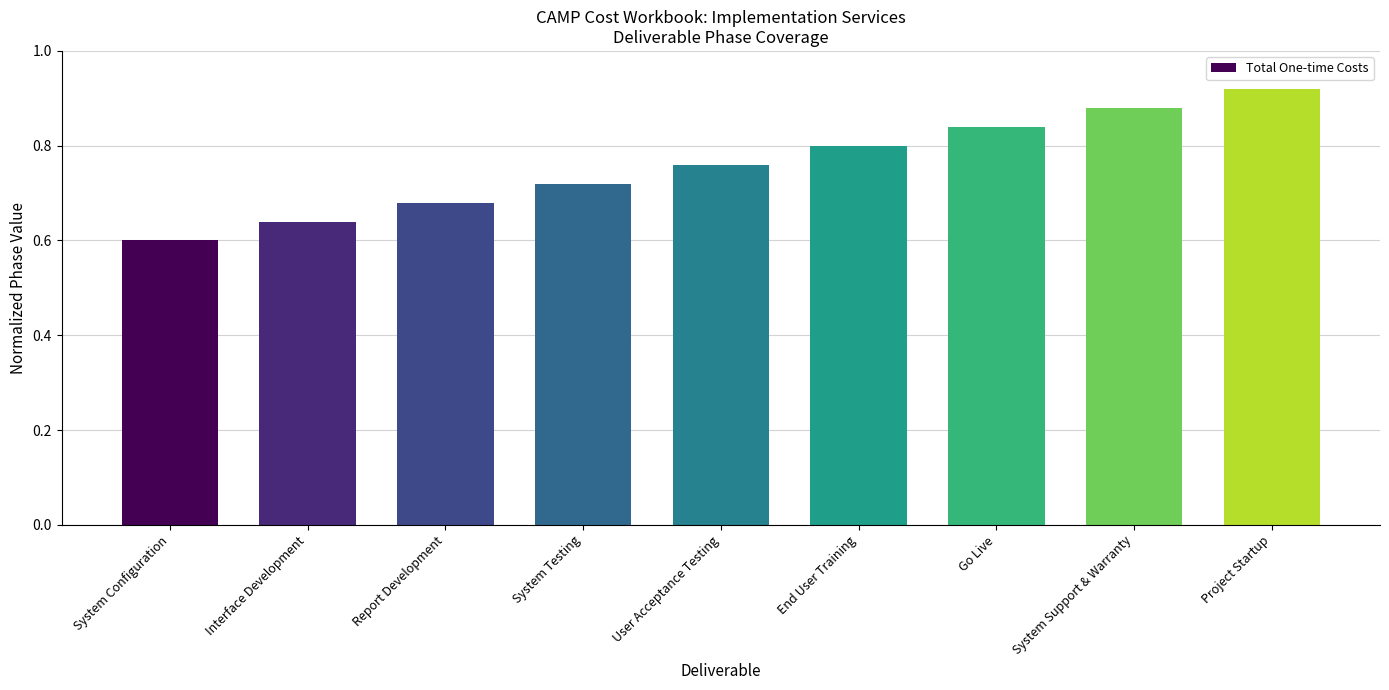

True or false: the data shows 0.8 at User Acceptance Testing.

True